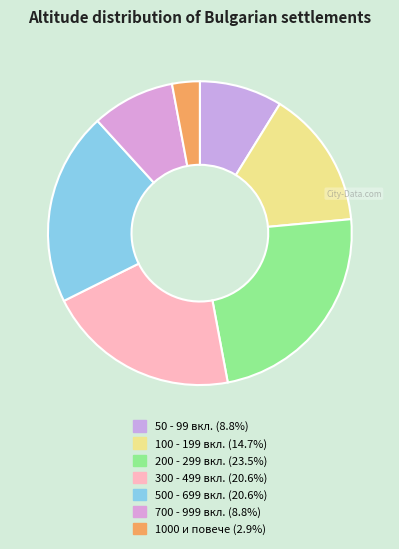

How many segments does this pie chart have?

7